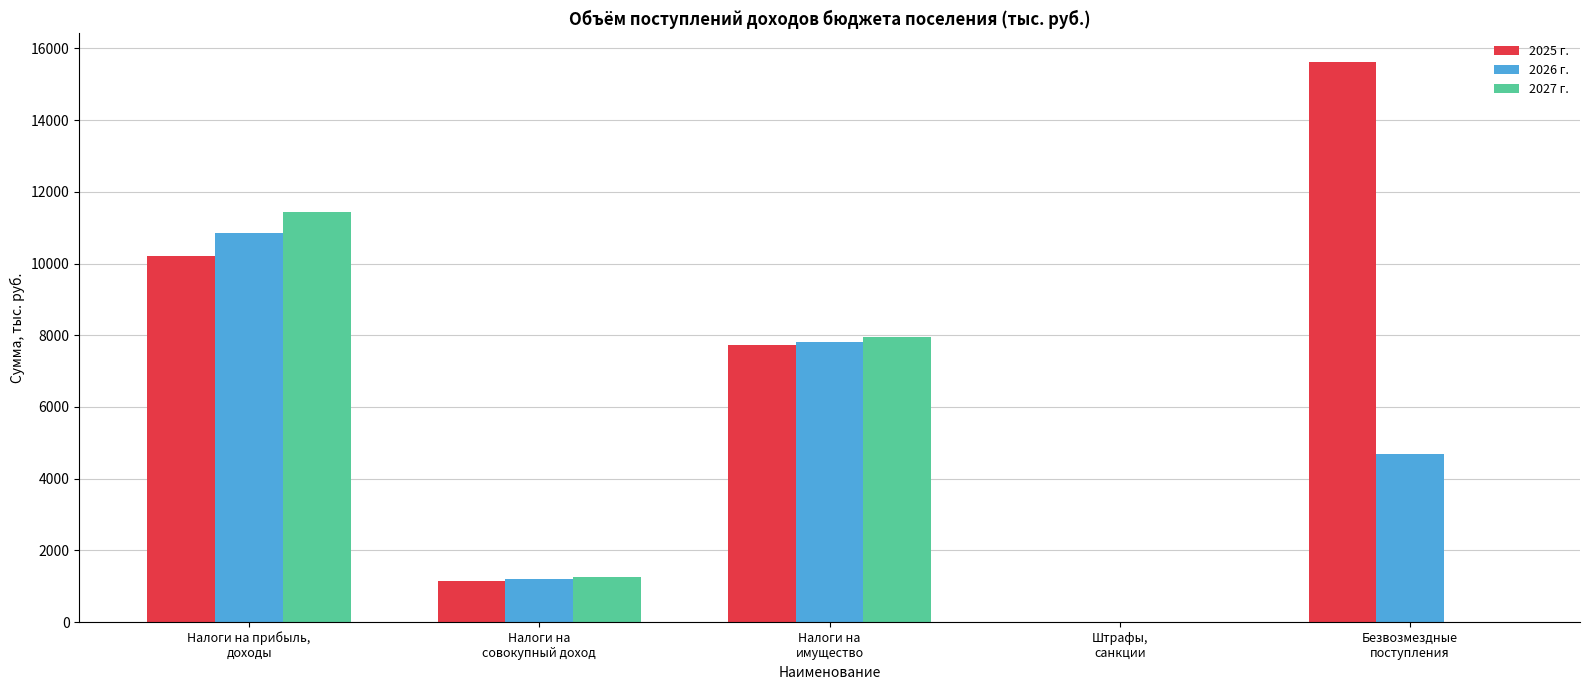

Does the chart contain stacked bars?

No